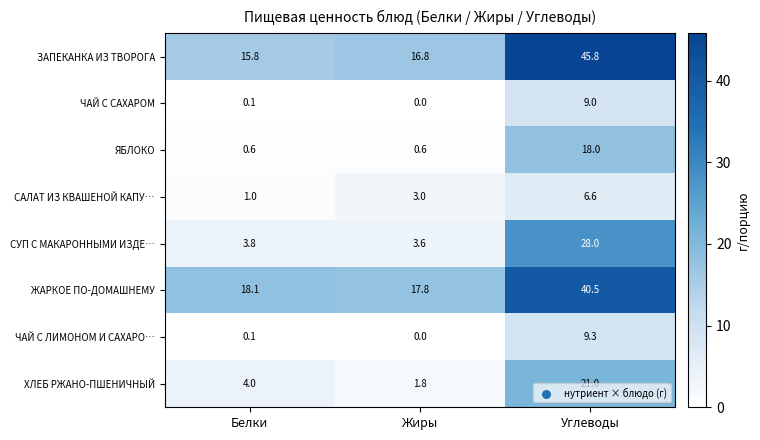

What is the greatest value displayed?

45.8